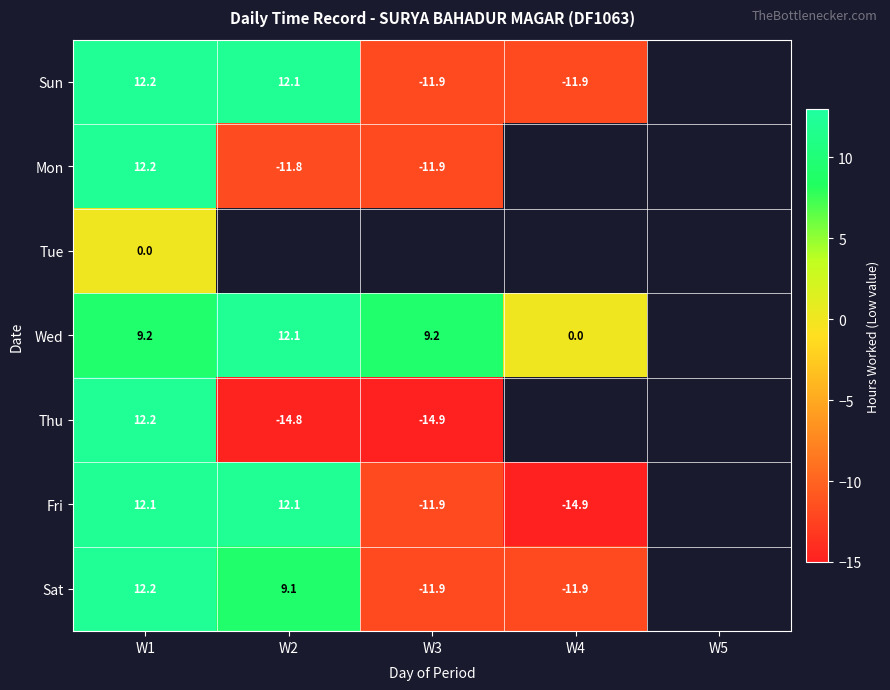

What is the difference between the Wed values at W1 and W4?

9.2